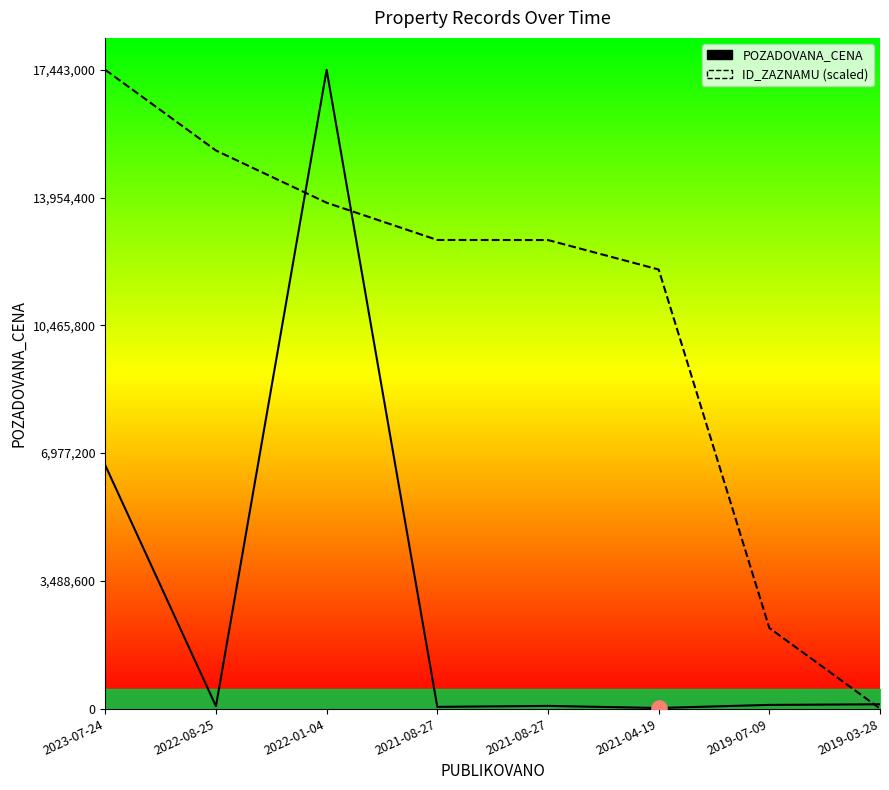

Which series contains the highest Y value?

POZADOVANA_CENA